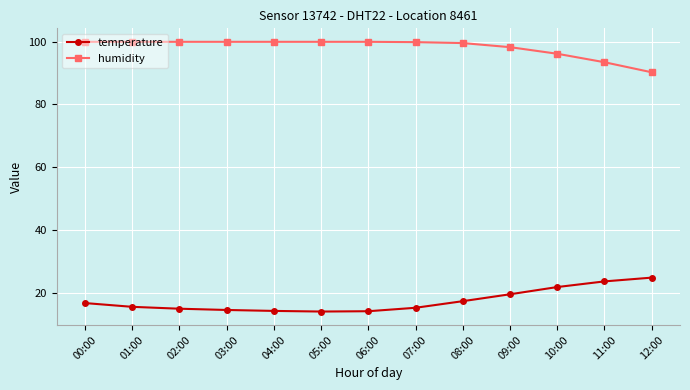

True or false: humidity and temperature cross at least once.

False